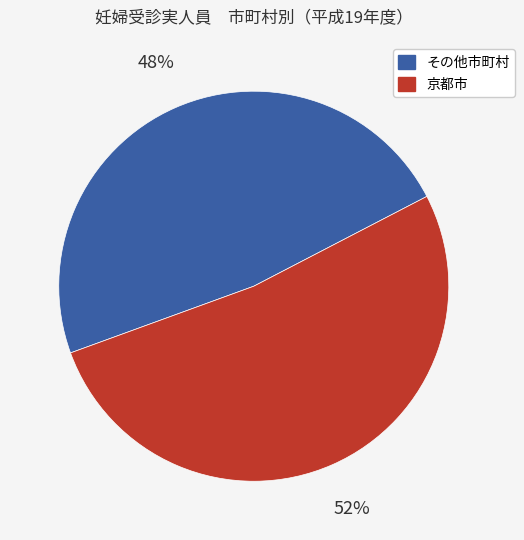

How many slices are in this pie chart?

2